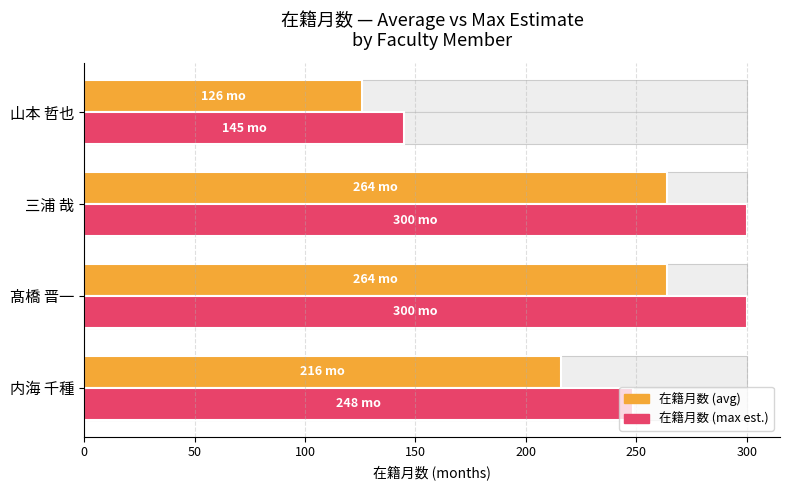

The value of 在籍月数 (max est.) at 山本 哲也 is 198.0. True or false?

False